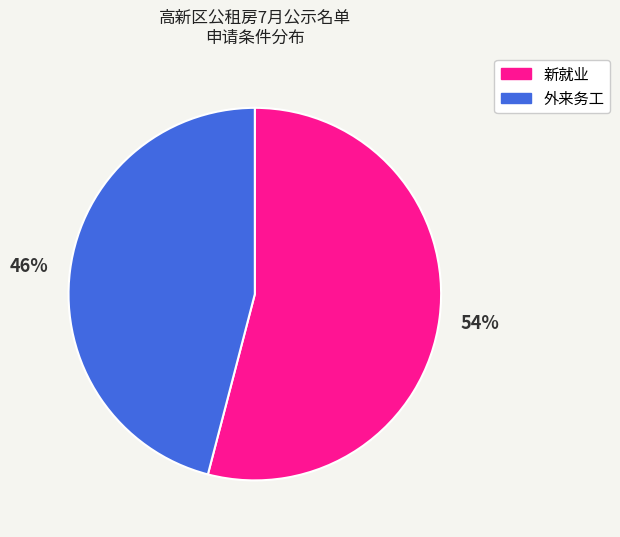

To the nearest percent, what is the difference between the 新就业 and 外来务工 slice percentages?

8%